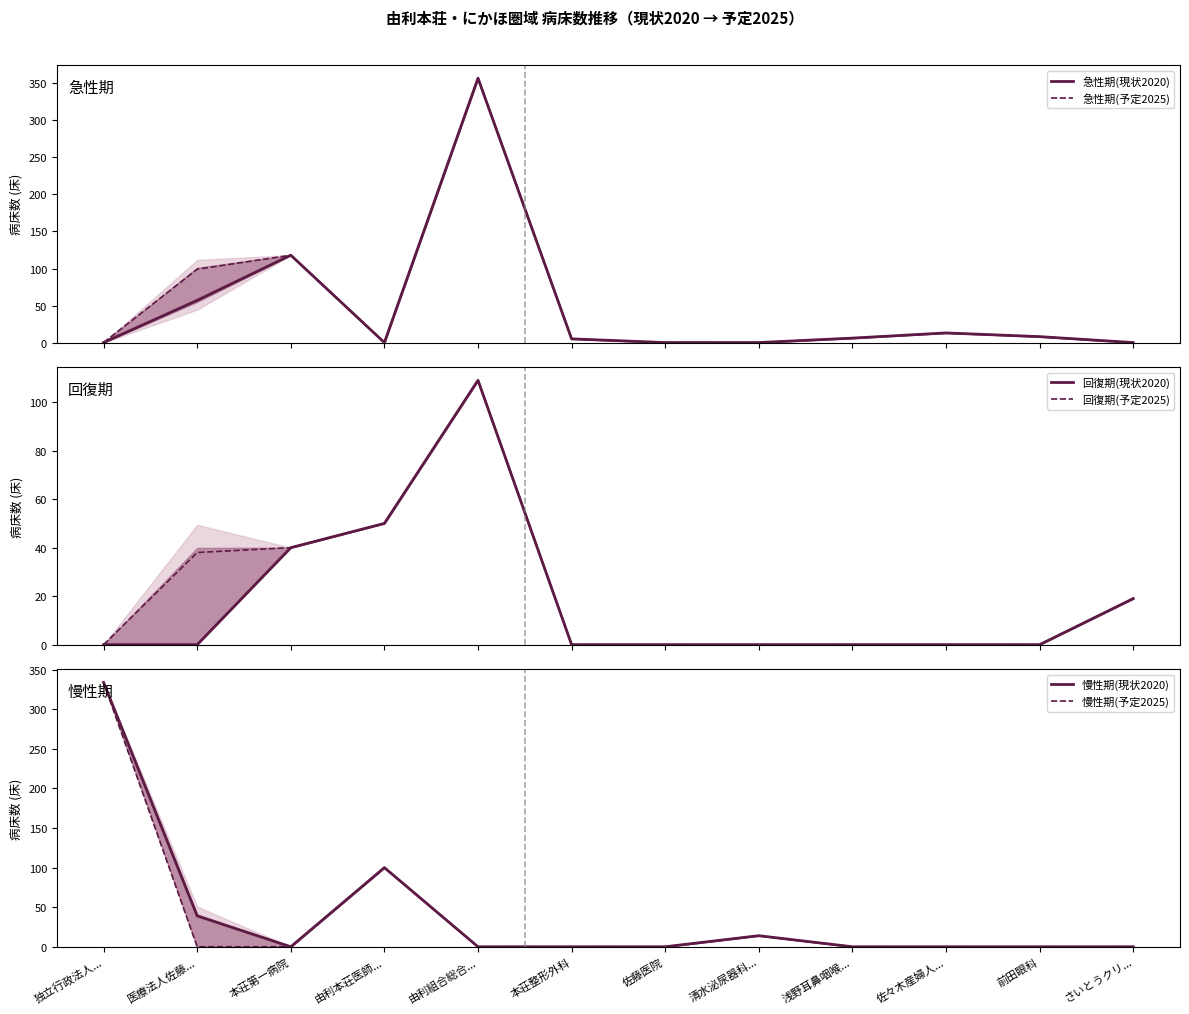

Which series has the largest total across all categories?

急性期(予定2025)